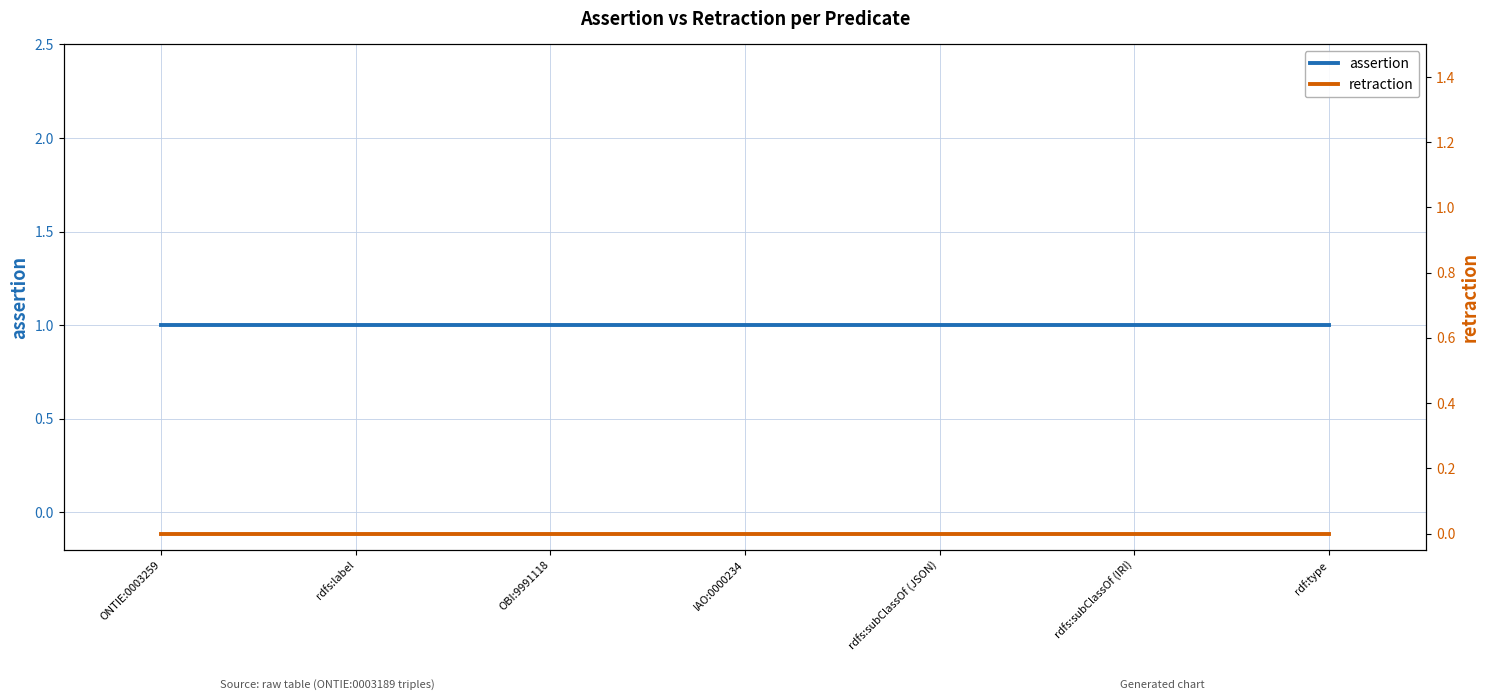

The value of assertion at rdfs:subClassOf (JSON) is 0. True or false?

False